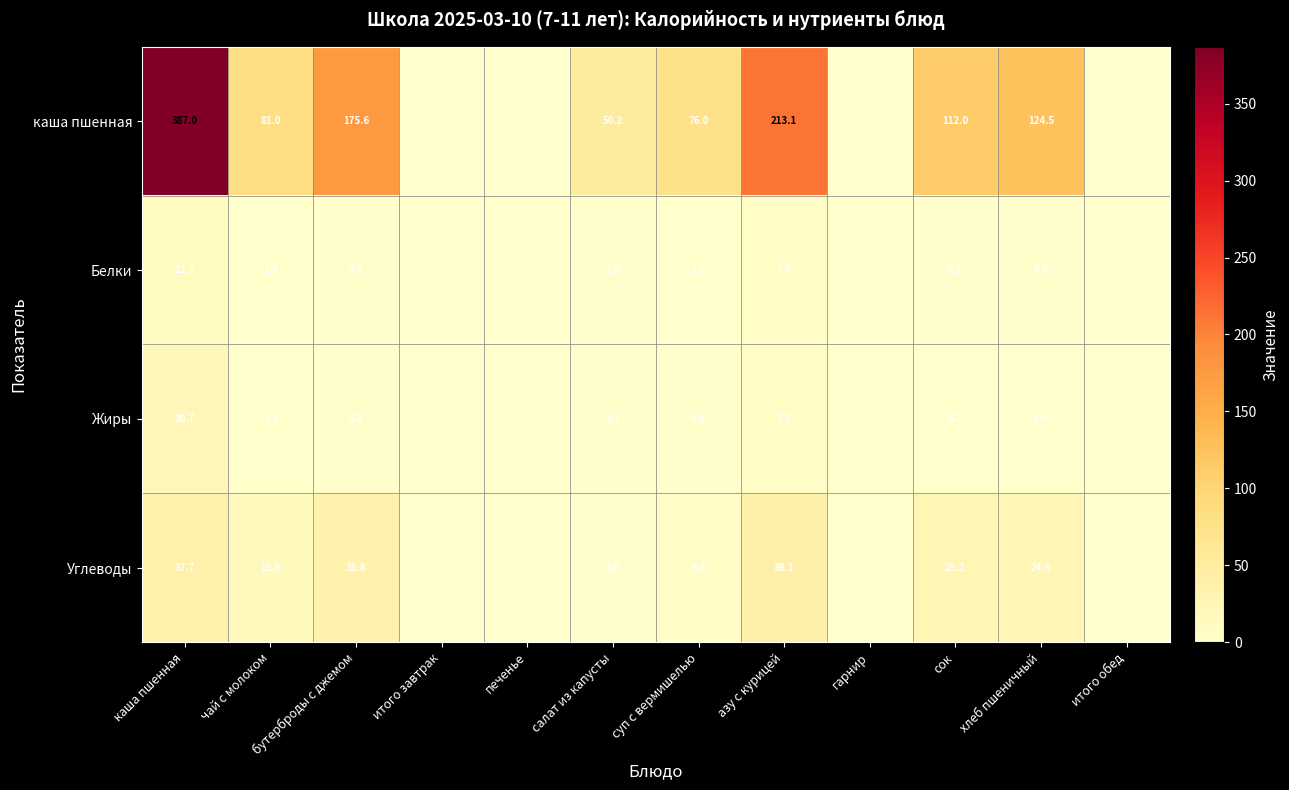

Is it true that Белки equals 6.3 at каша пшенная?

False